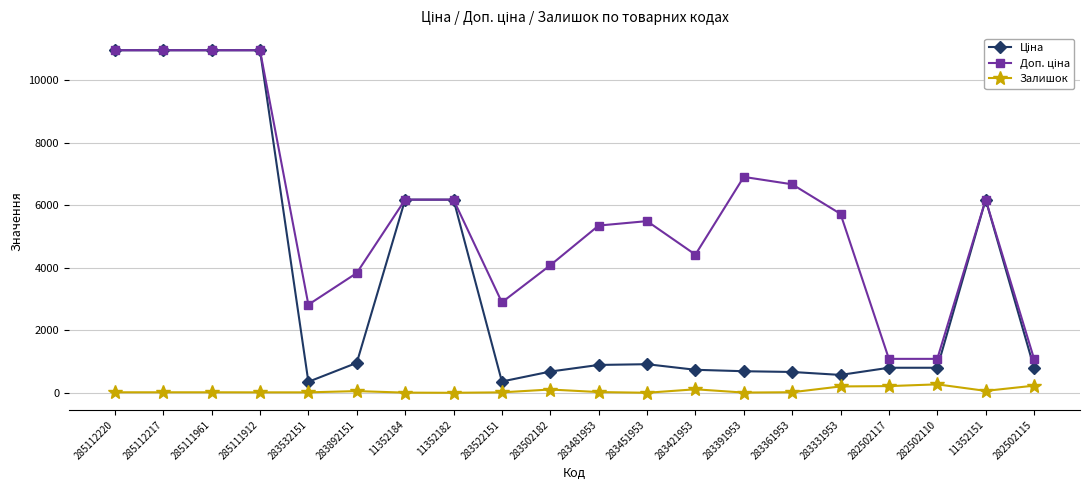

What is the greatest value displayed?

10964.4